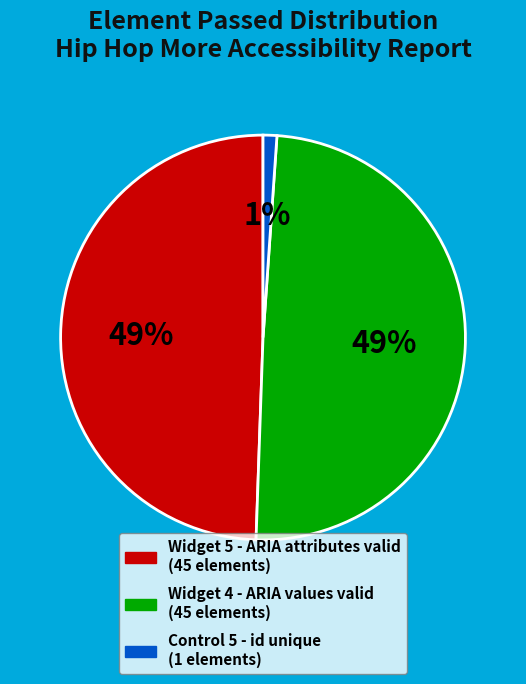

How many slices are in this pie chart?

3